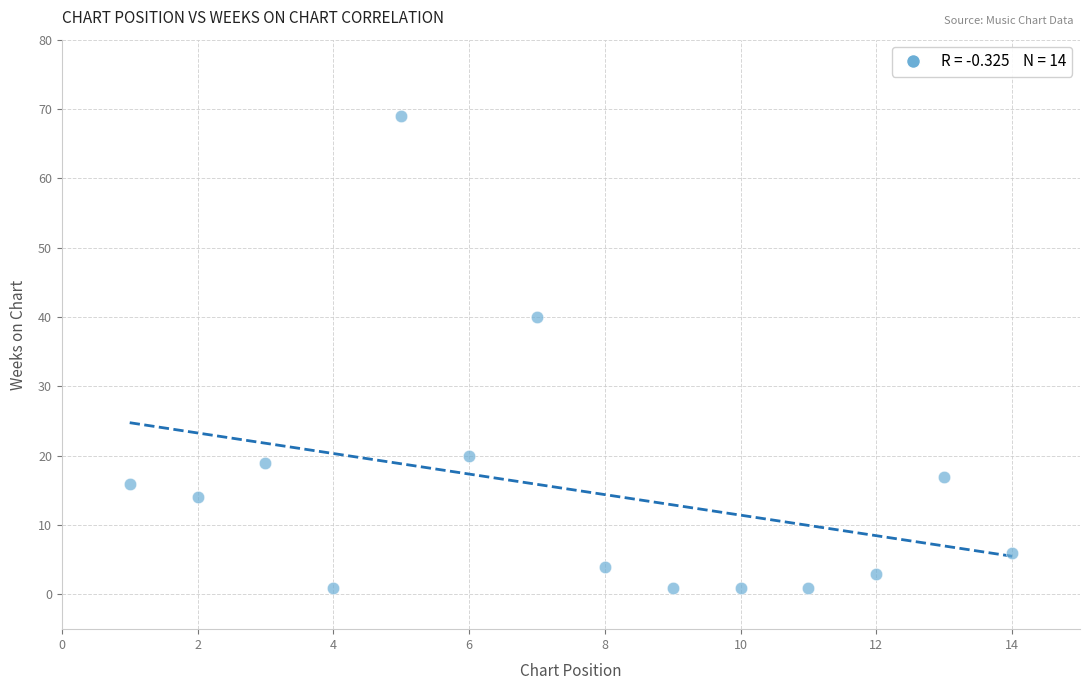

What Y value in the scatter plot is closest to 35?

40